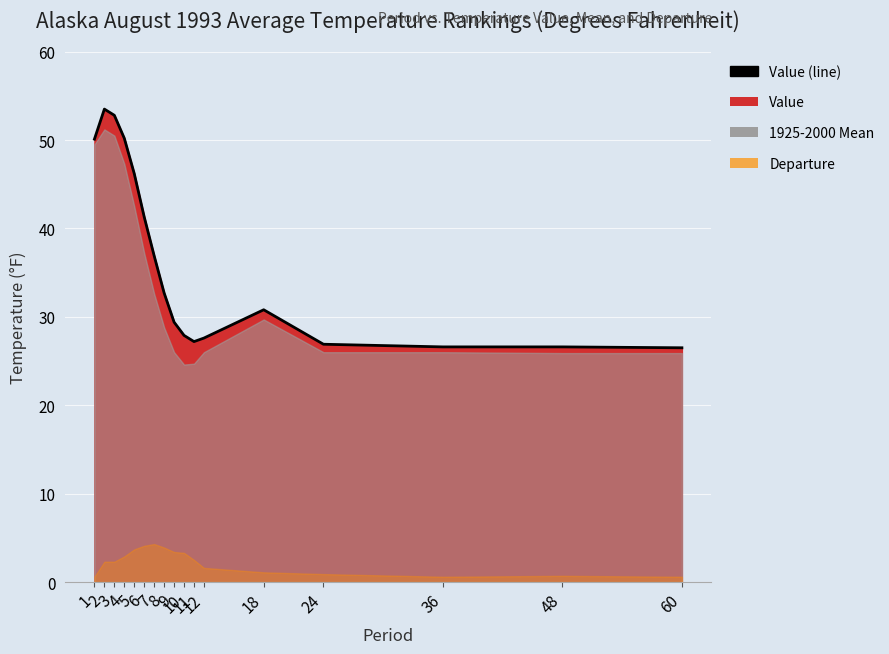

Reading left to right, transcribe all the data shown in this chart.

50.1	53.5	52.8	50.2	46.2	41.3	36.9	32.7	29.4	27.9	27.2	27.6	30.8	26.9	26.6	26.6	26.5